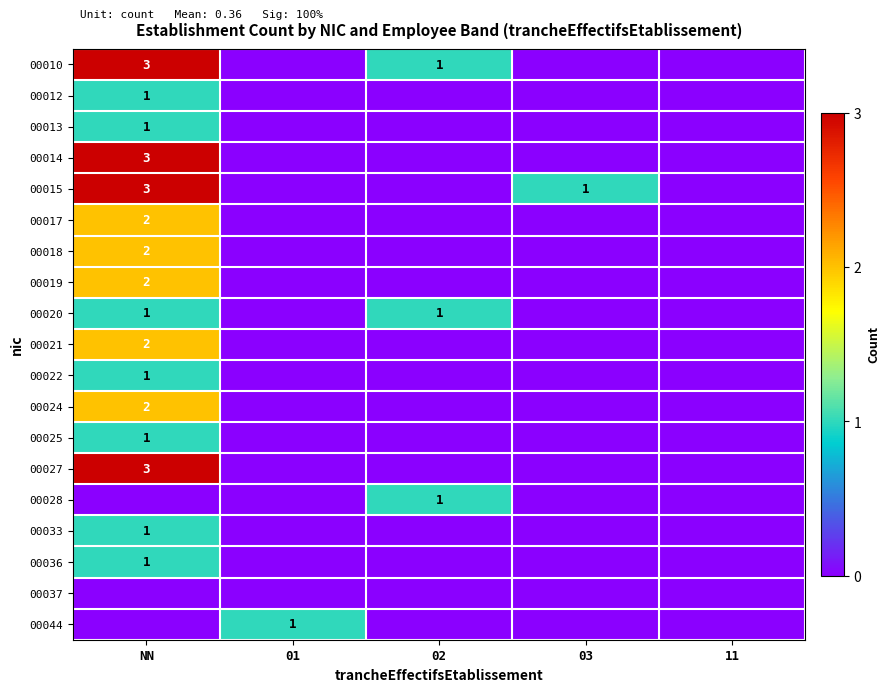

The 00015 series shows 3 at NN. True or false?

True